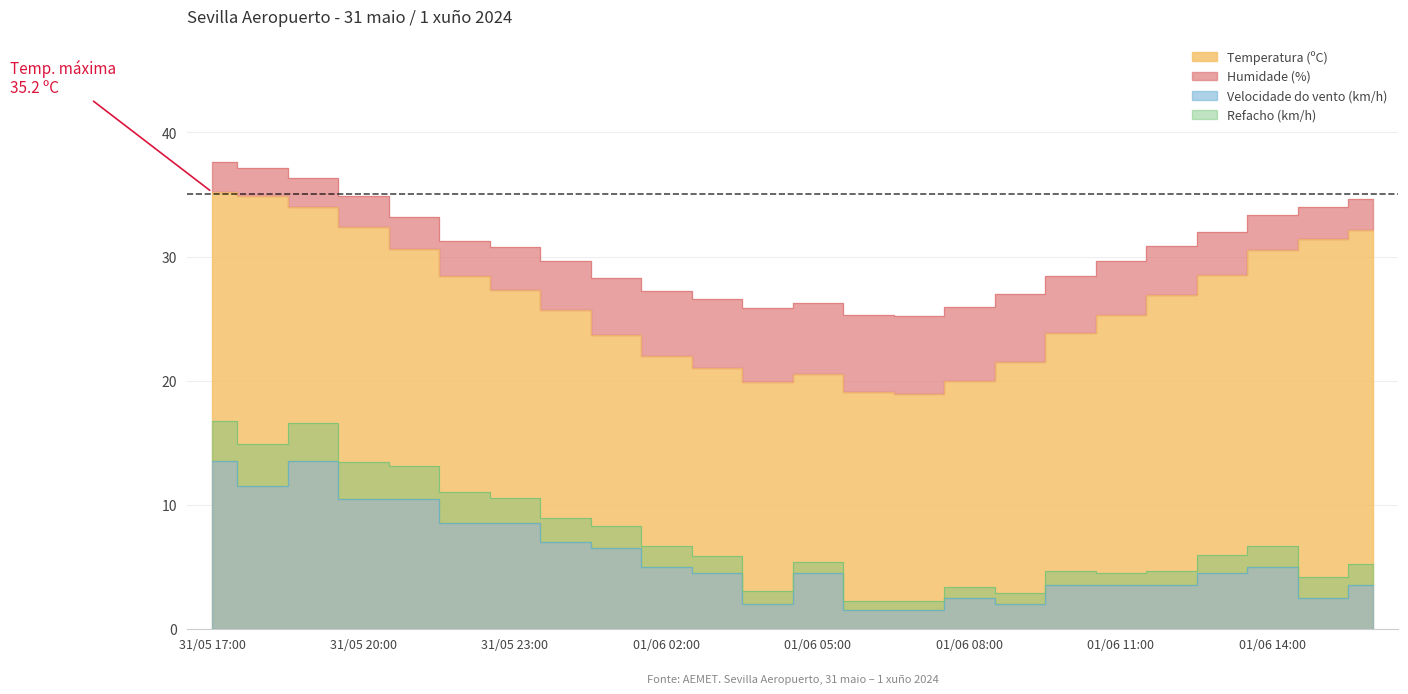

Is it true that Temperatura (ºC) equals 13.0 at 01/06 12:00?

False